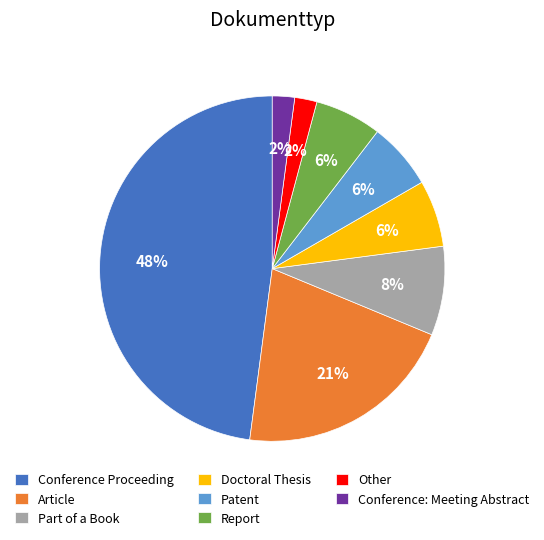

Is there a majority slice in this chart?

No